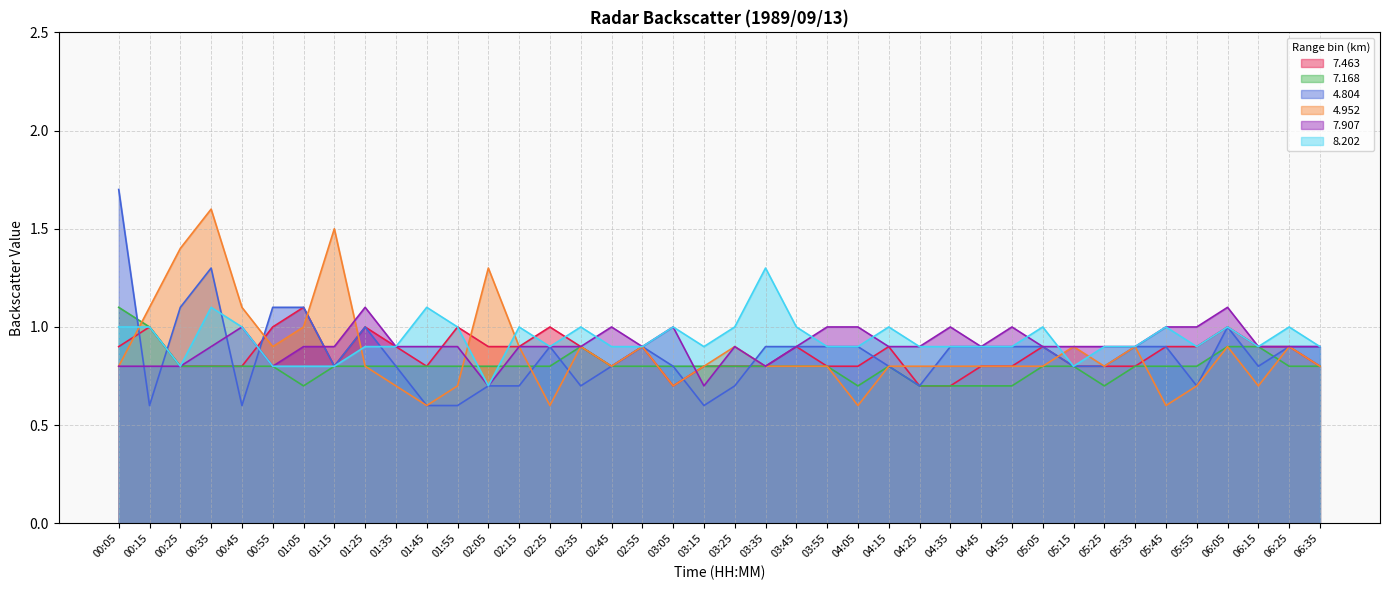

Between 00:45 and 06:35, which series saw the biggest shift?

4.804